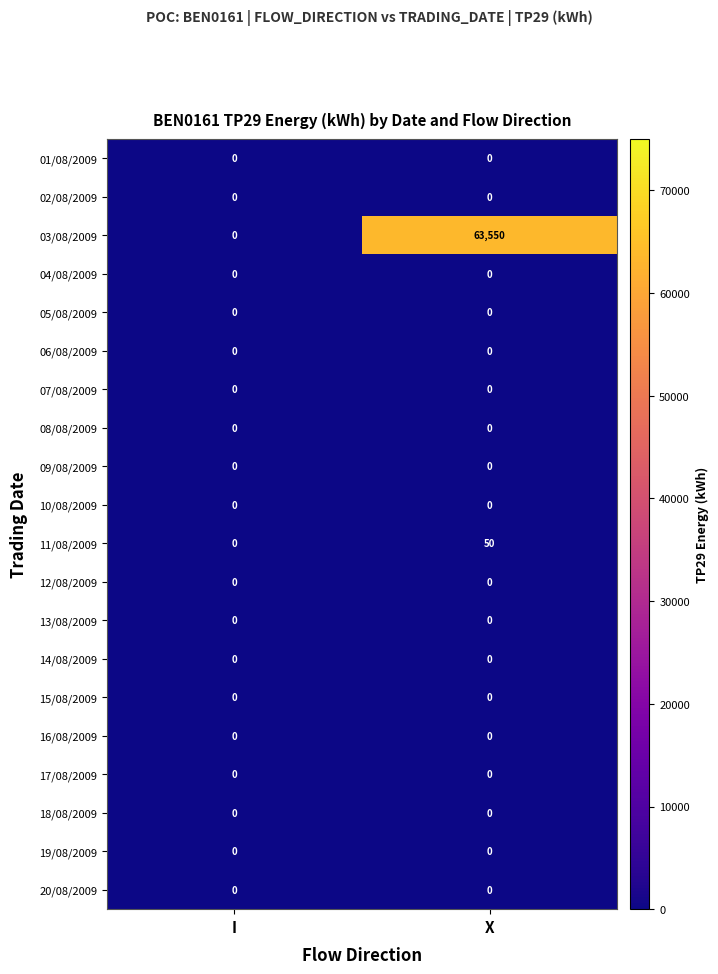

Which series has the largest total across all categories?

03/08/2009